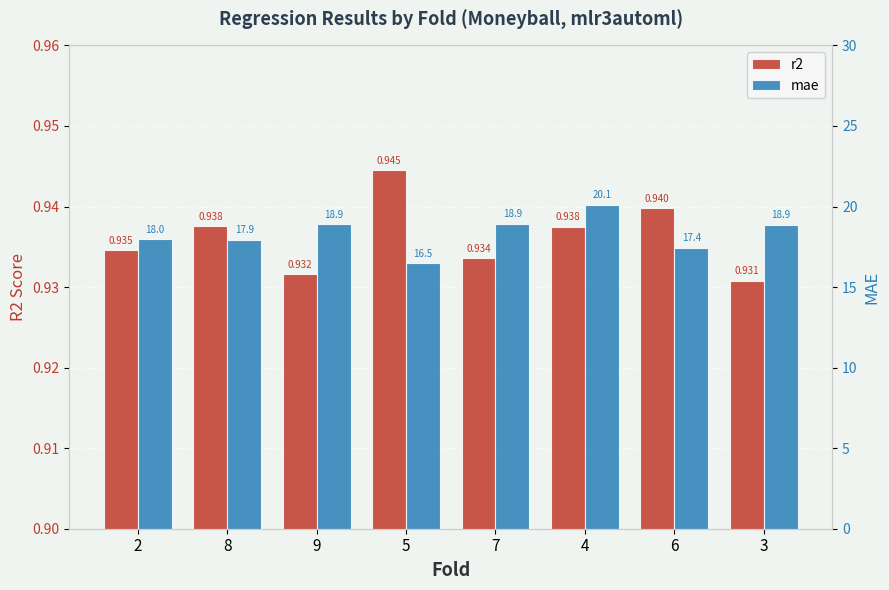

Which series has the largest total across all categories?

mae